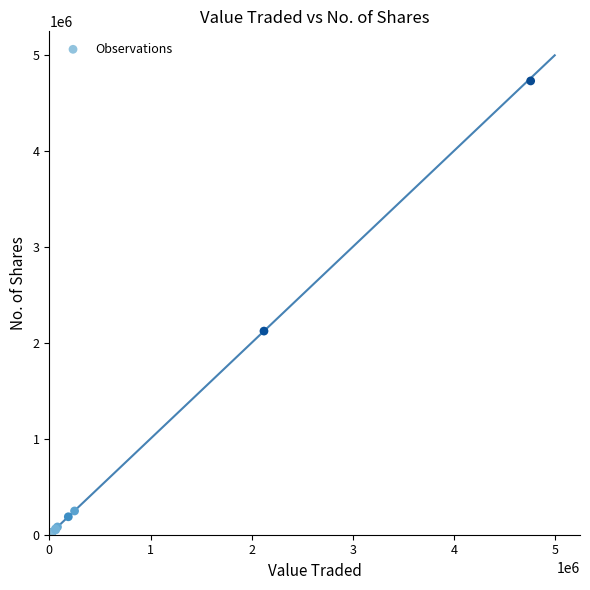

What Y value in the scatter plot is closest to 2363045?

2120722